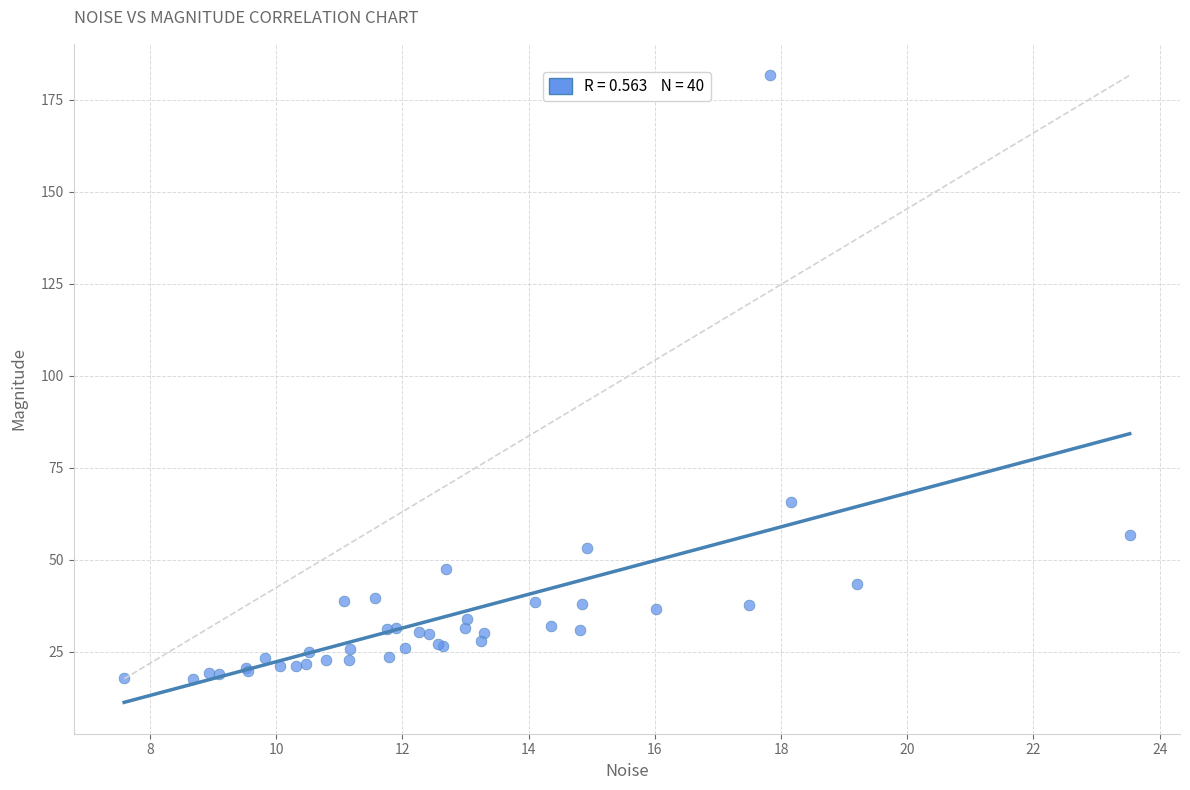

What Y value in the scatter plot is closest to 99?

65.7